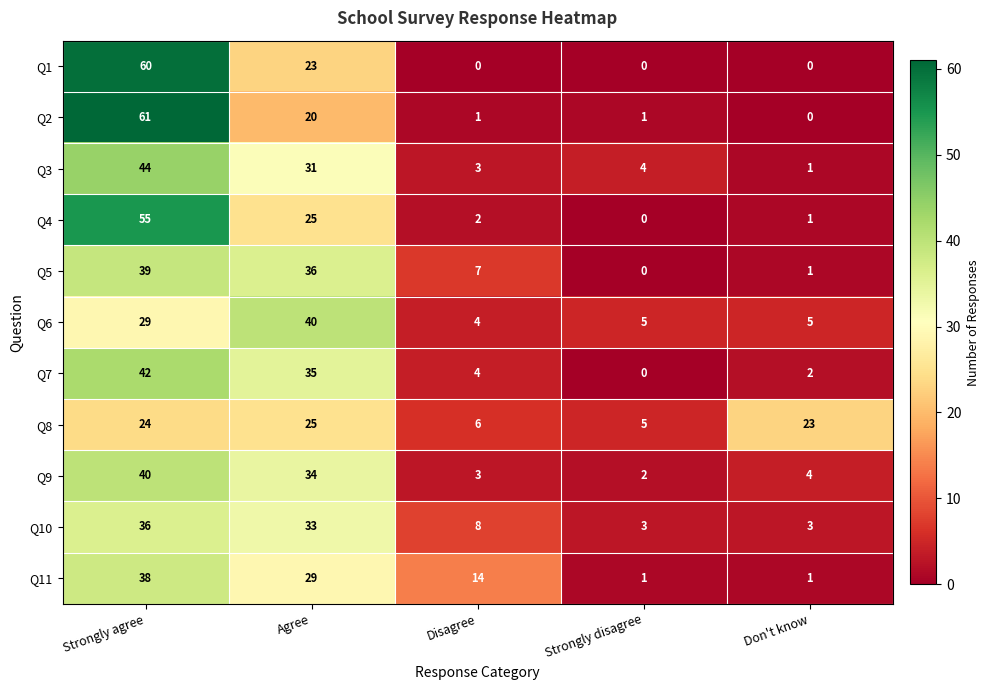

What is the total value across all series at Agree?

331